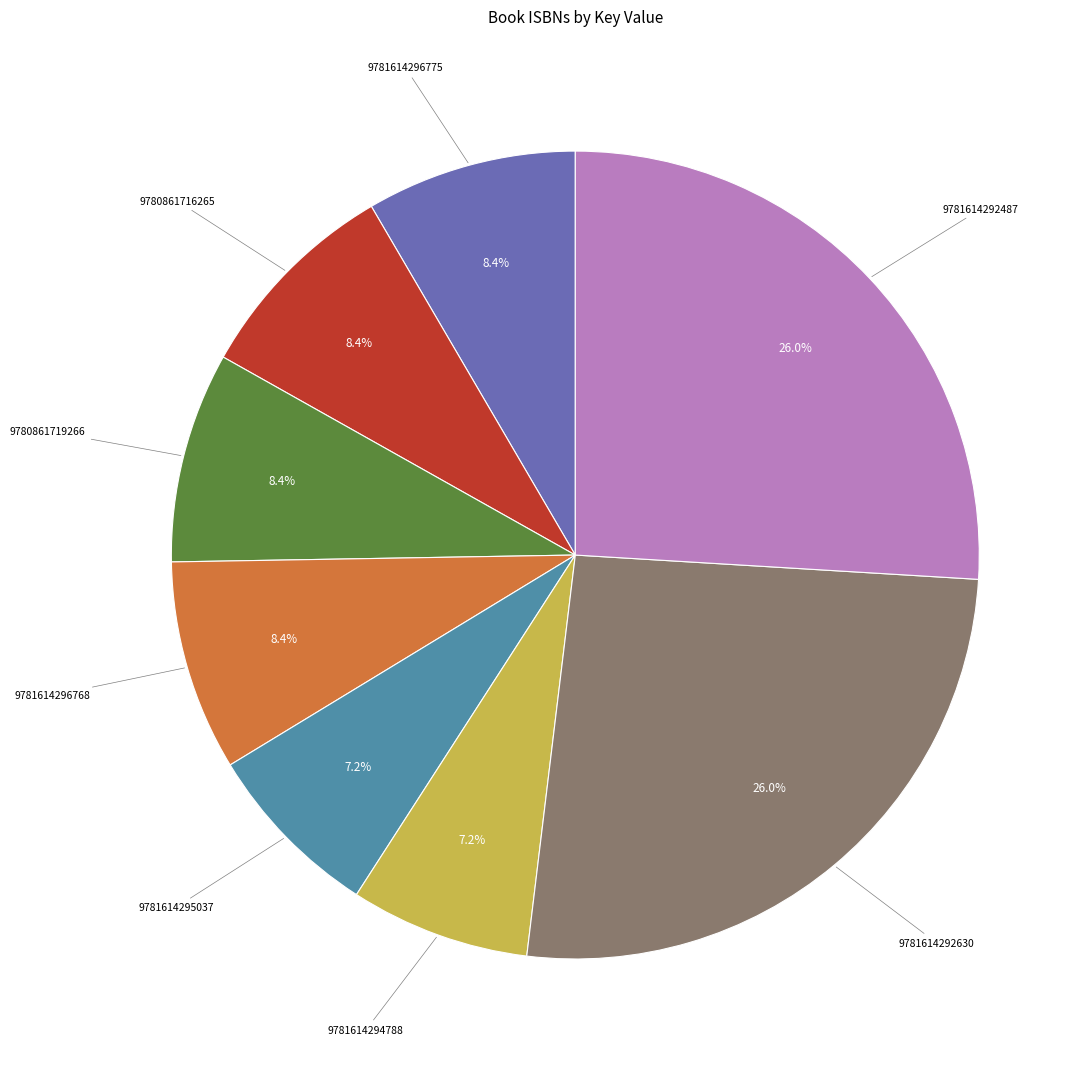

Does any single category account for the majority?

No